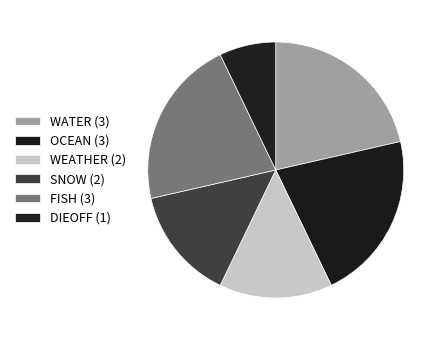

Which slice is the largest?

WATER